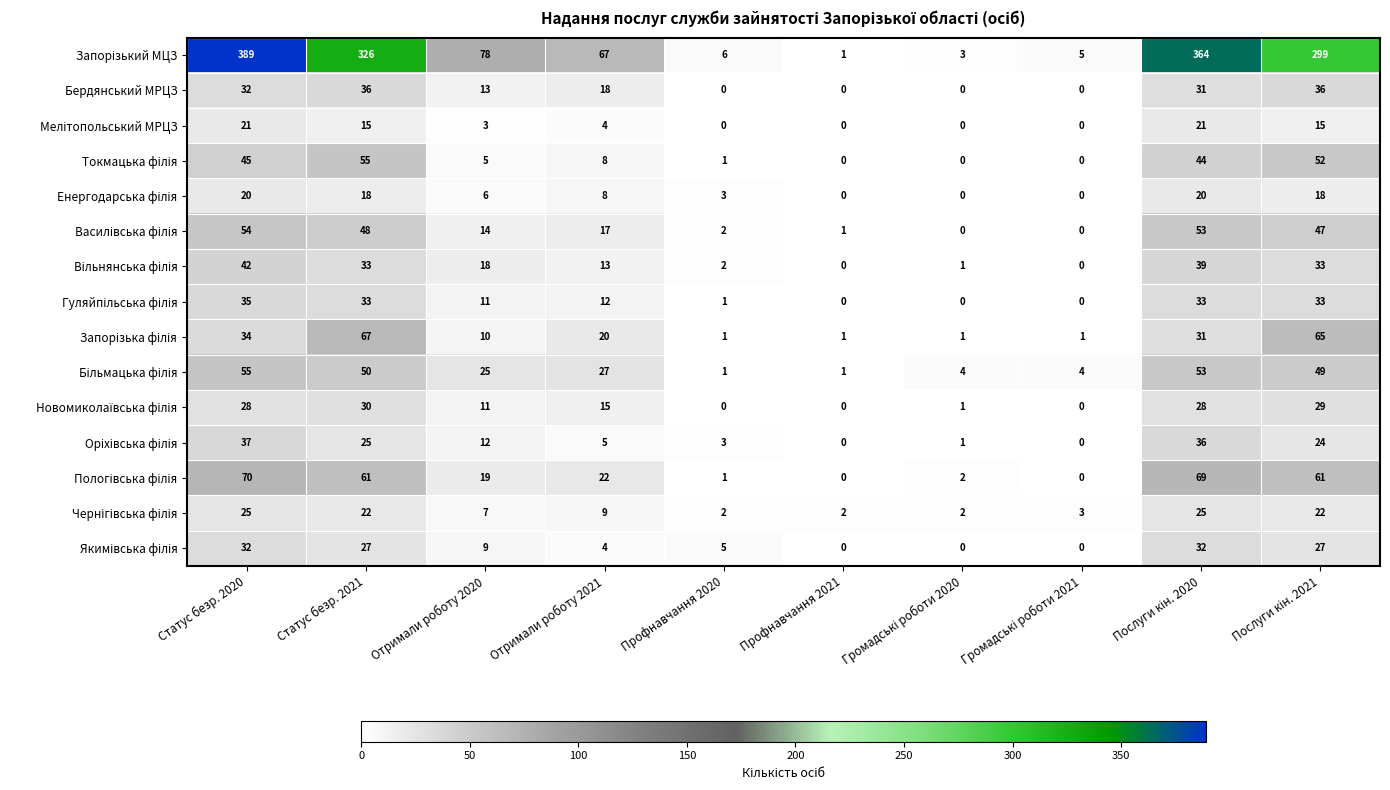

What is the difference between the maximum and minimum values in the Бердянський МРЦЗ series?

36